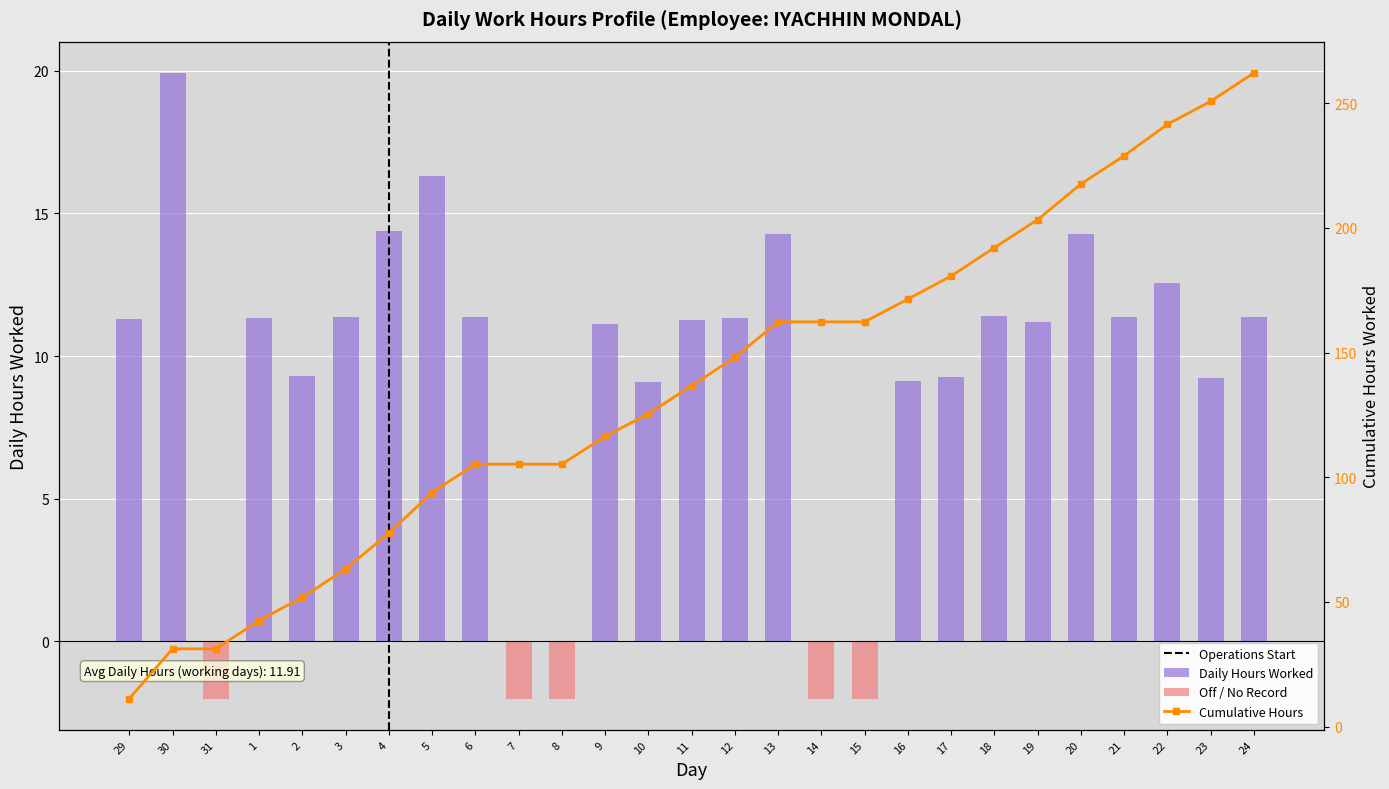

What is the value of the 5th bar from the left?

9.3